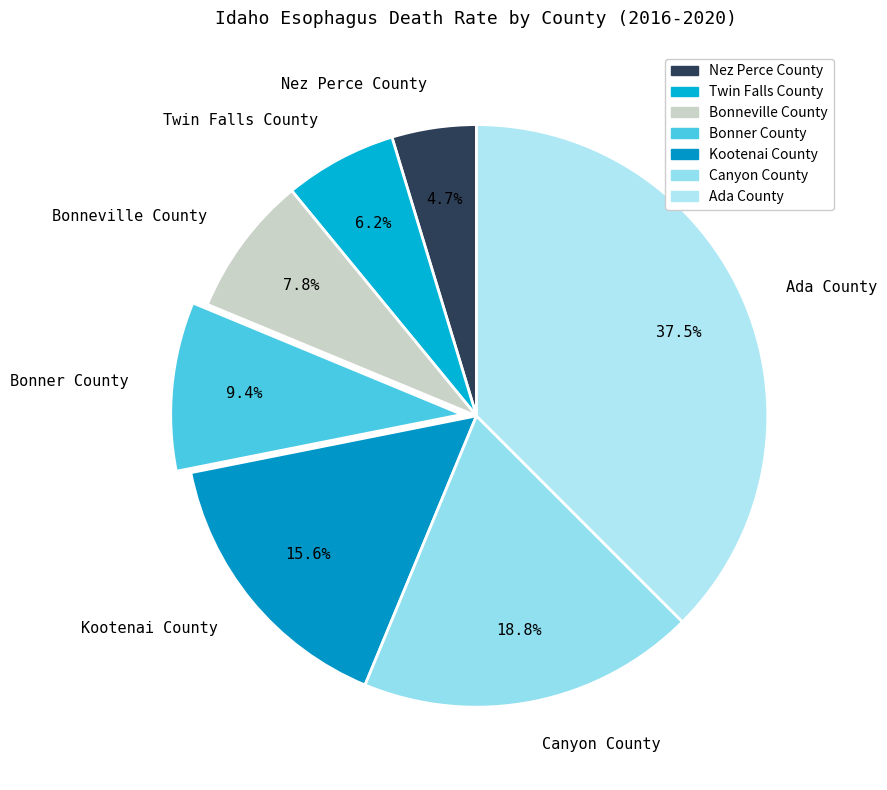

Rank the categories by value from highest to lowest.

Ada County, Canyon County, Kootenai County, Bonner County, Bonneville County, Twin Falls County, Nez Perce County